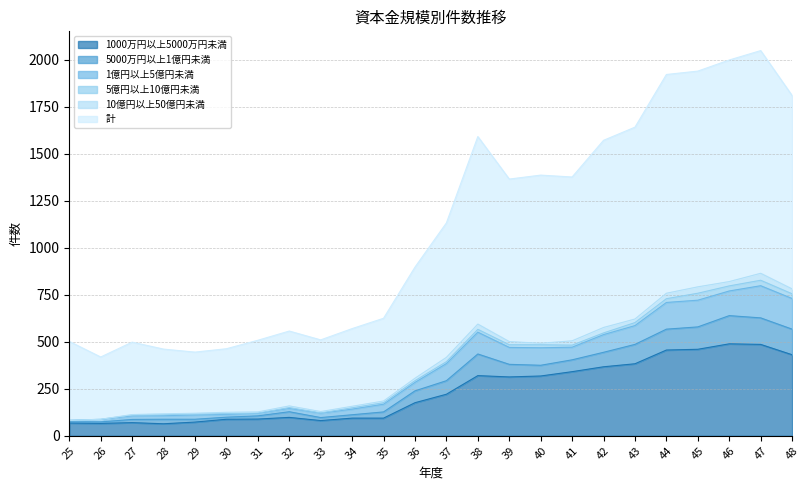

True or false: 1000万円以上5000万円未満 has more than 1 interior local peaks.

True